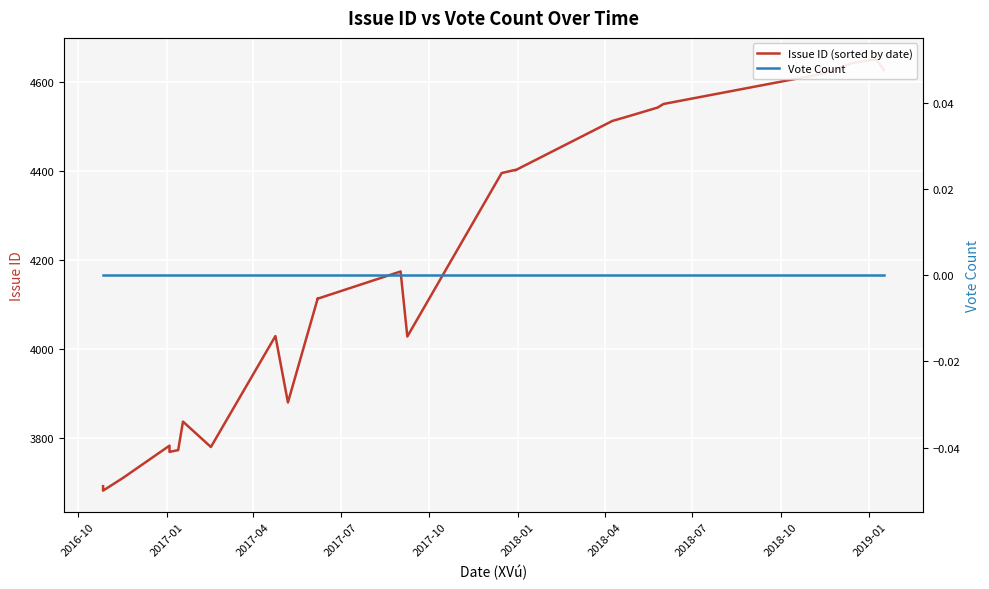

Rank the series by their maximum value, from lowest to highest.

Vote Count, Issue ID (sorted by date)